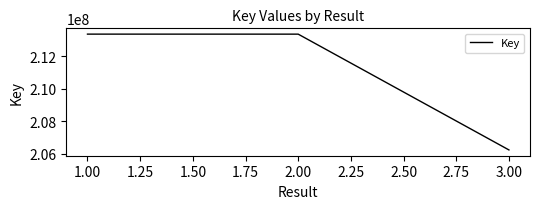

The value at 3.00 is 206249242. True or false?

True